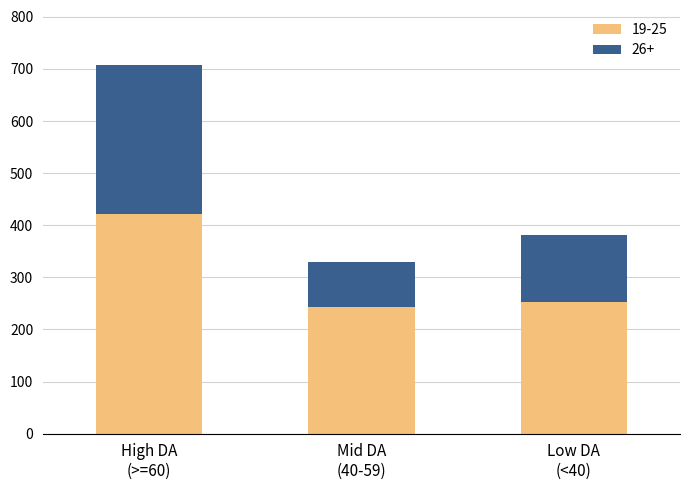

What is the minimum value for 19-25?

243